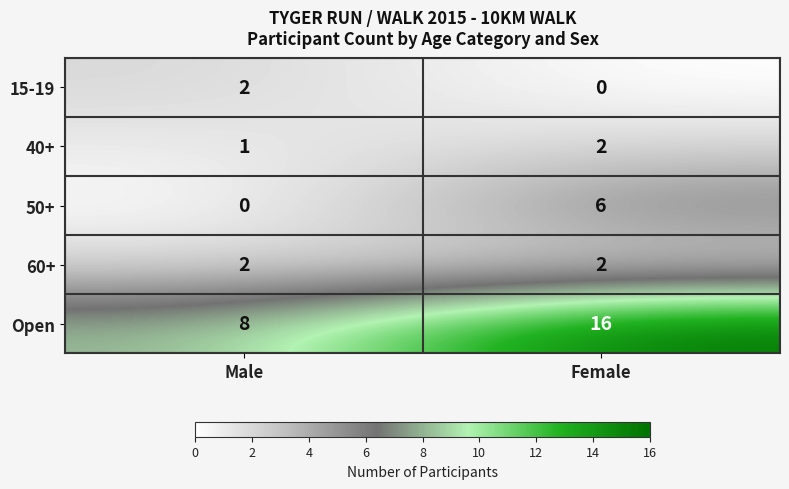

At which category is the sum across all series the highest?

Female